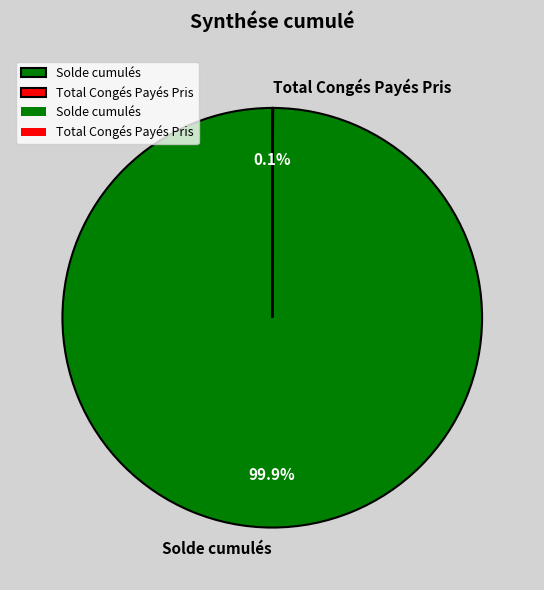

Which category has the biggest portion of the pie?

Solde cumulés